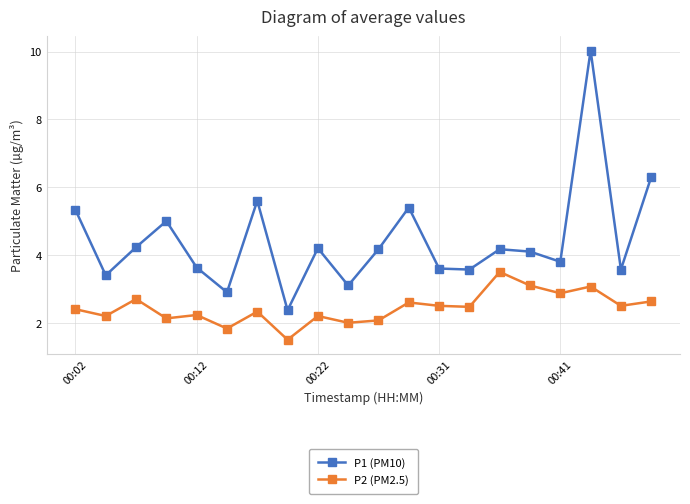

What is the value of the P1 (PM10) point at the 1st from the left?

5.3